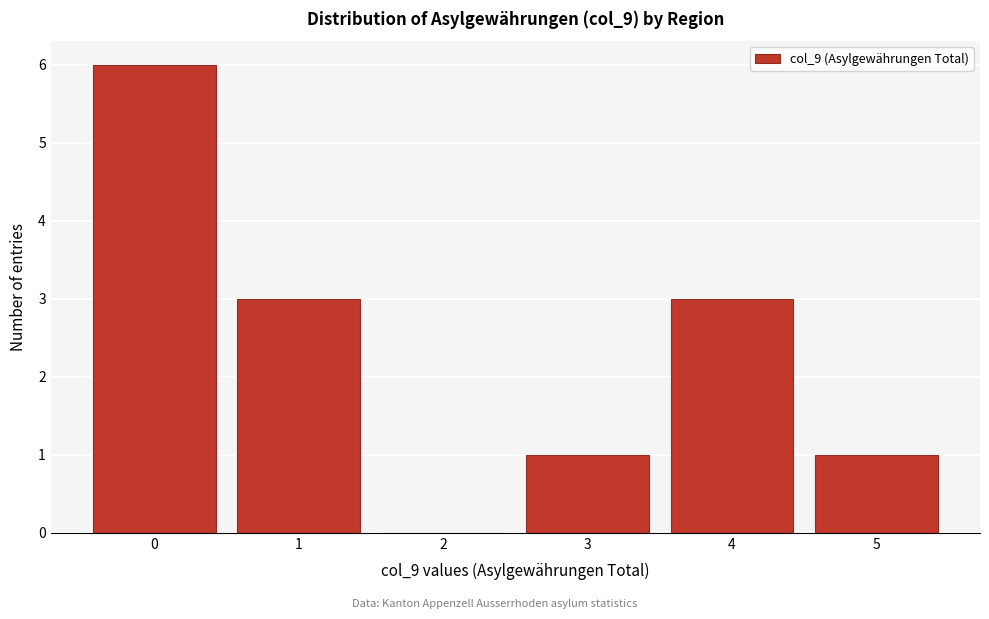

Reading left to right, what are all the values shown in this chart?

0=6	1=3	2=0	3=1	4=3	5=1